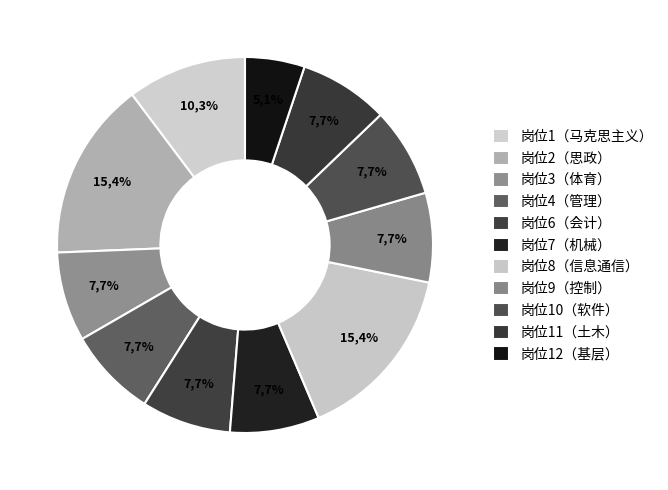

What is the ratio of the value at 教师岗位3（体育学、体育） to the value at 教师岗位6（会计学、会计）?

1.0